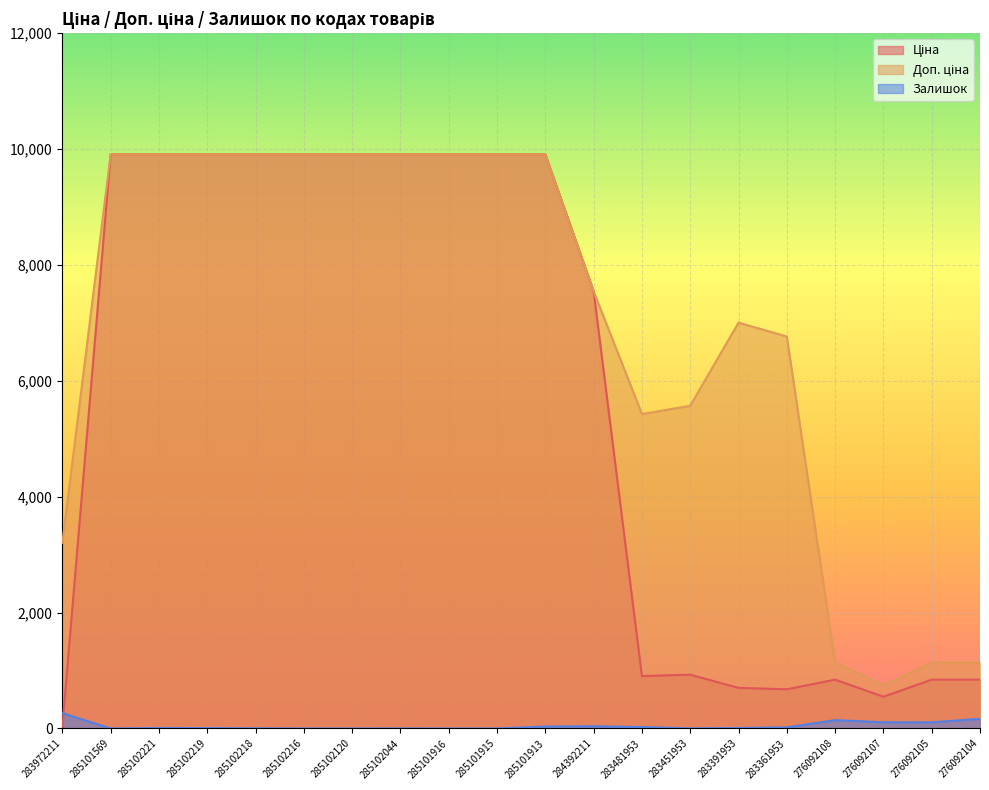

Between 285102219 and 285102216, which series saw the biggest shift?

Залишок